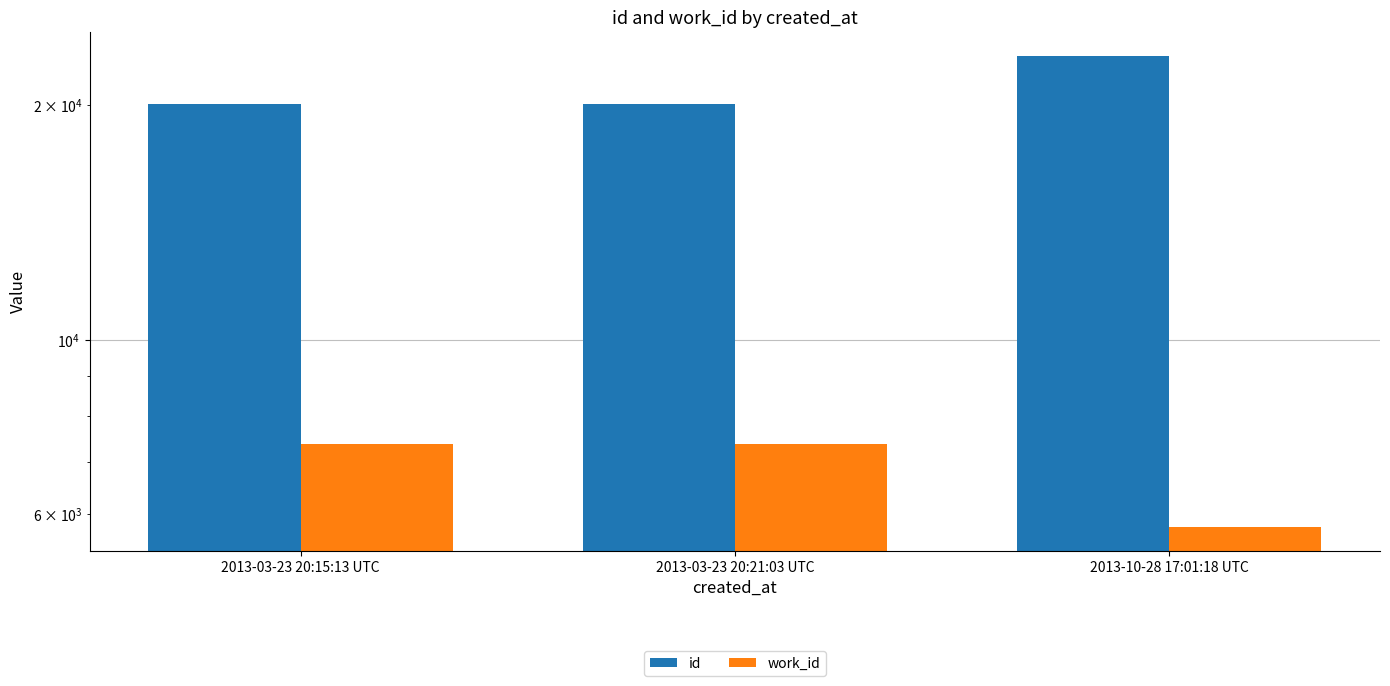

What are all the series names shown in the legend?

id, work_id